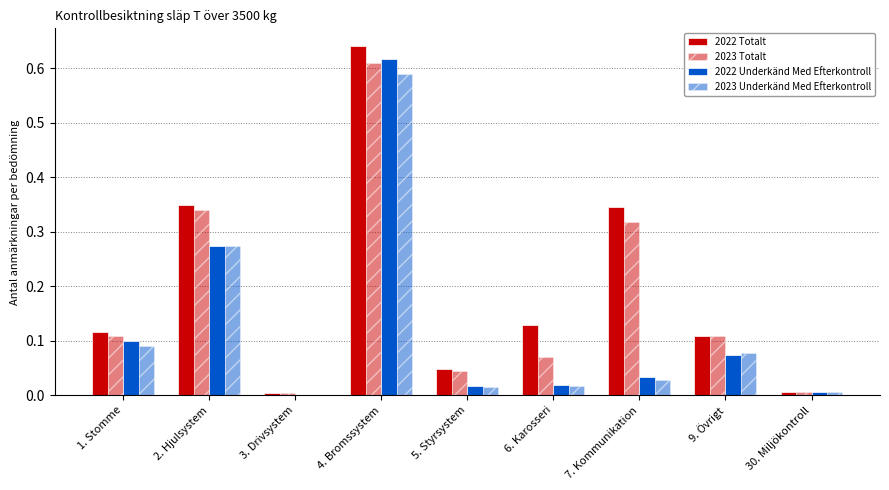

Are the bars horizontal?

No